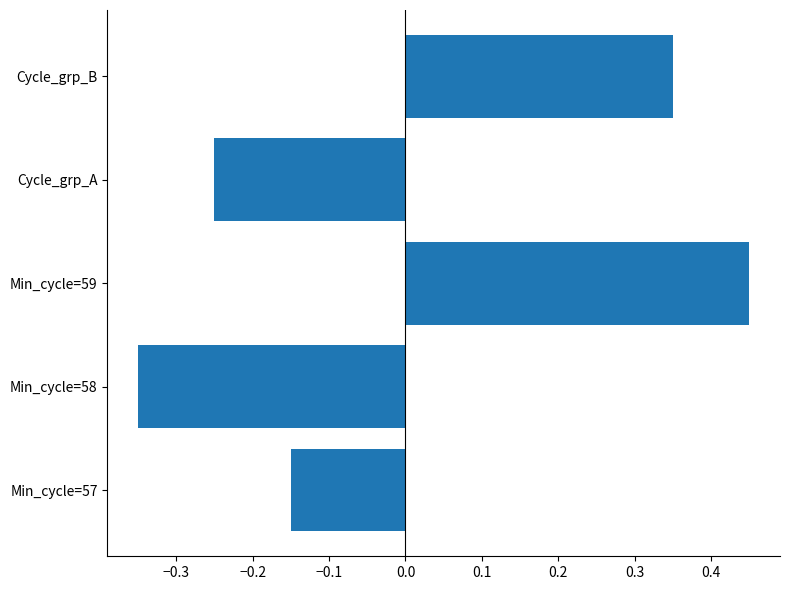

What is the difference between the second highest and second lowest values?

0.6